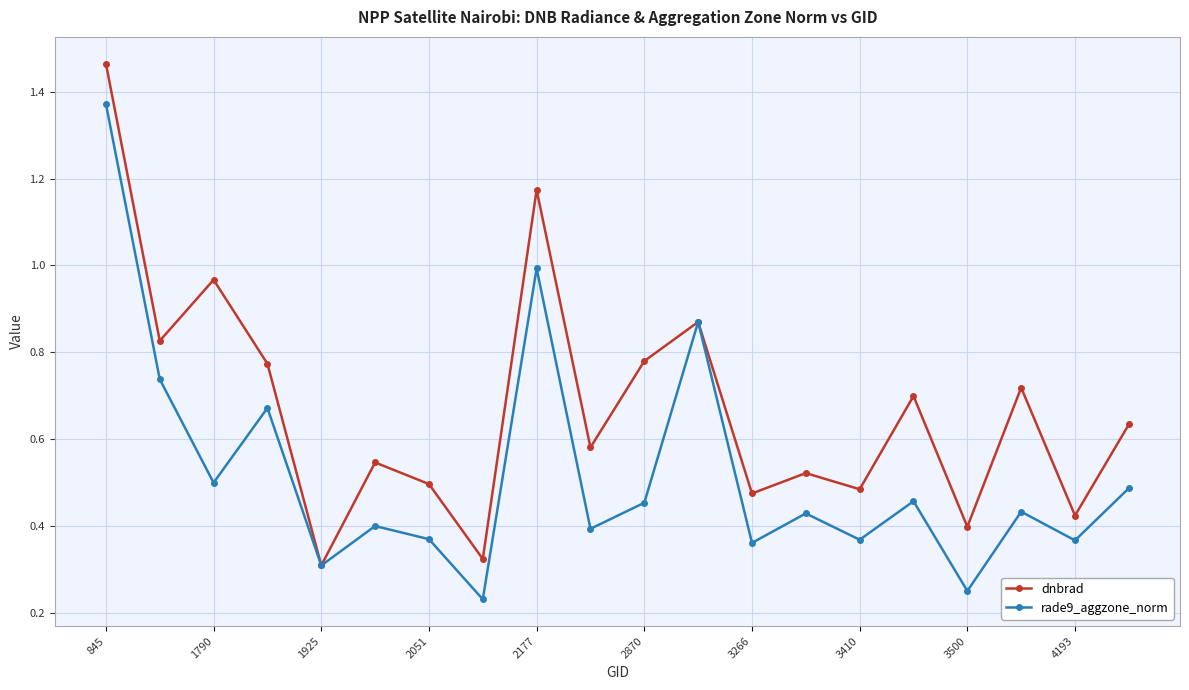

True or false: rade9_aggzone_norm has more than 2 points higher than both neighbors.

True